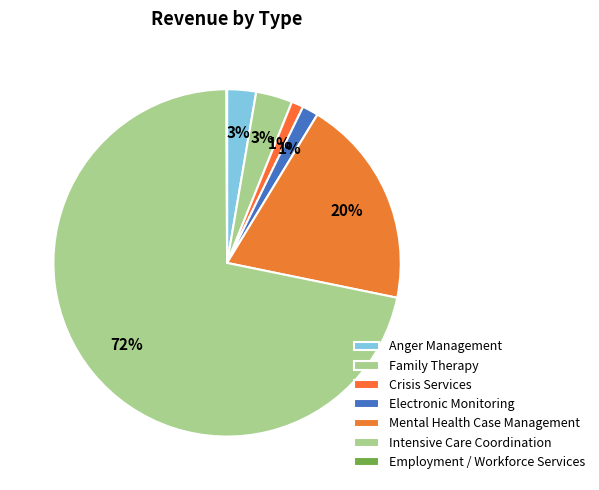

How many slices are in this pie chart?

7